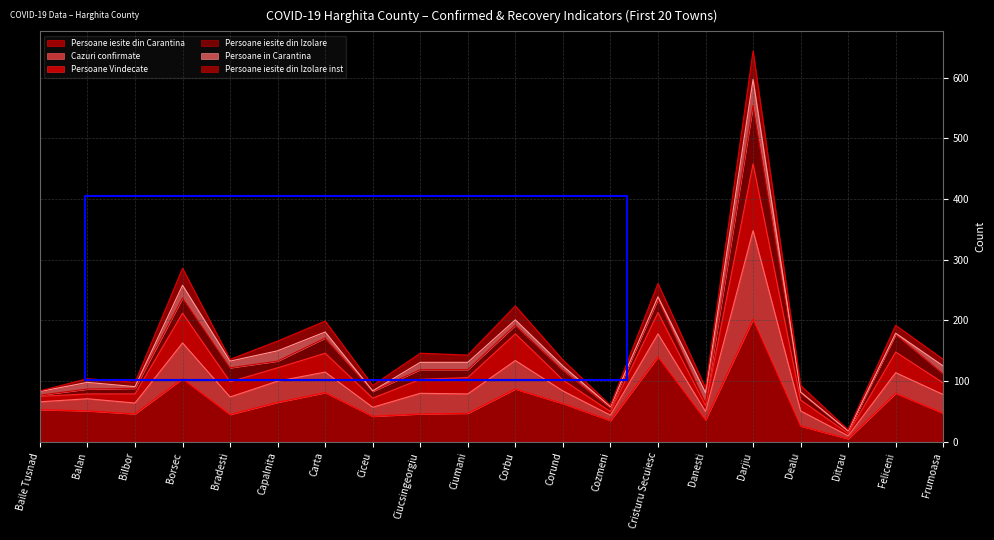

At which category is the sum across all series the highest?

Darjiu